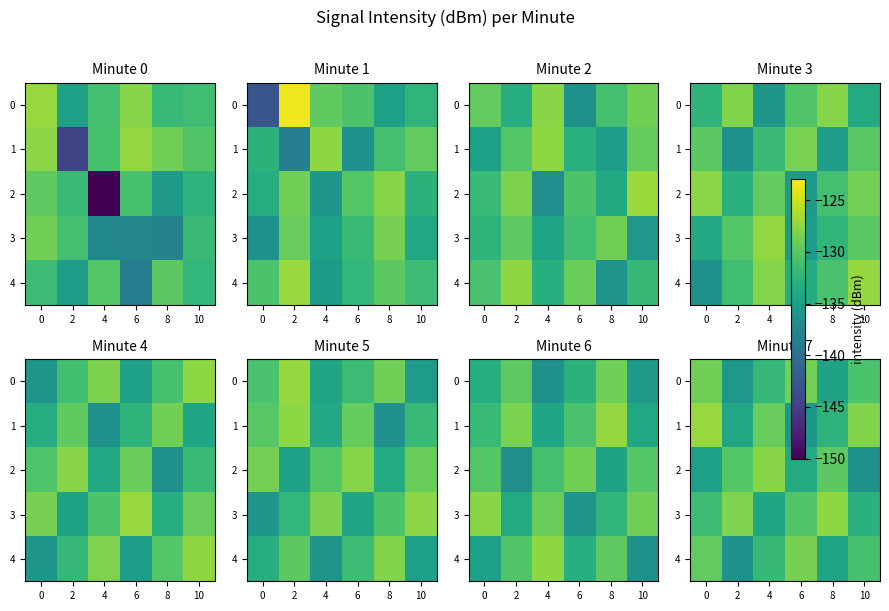

Rank the series at 8 from highest to lowest value.

3, 2, 1, 4, 0